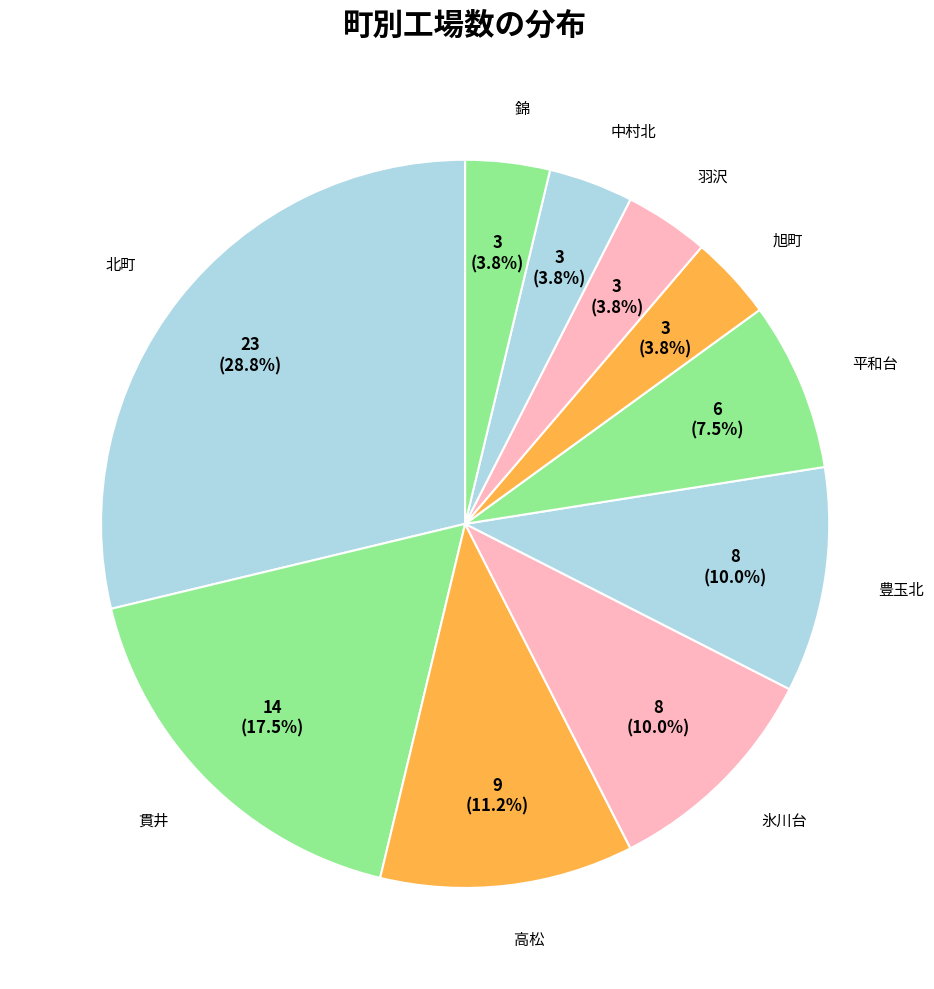

Count the number of slices in the pie.

10